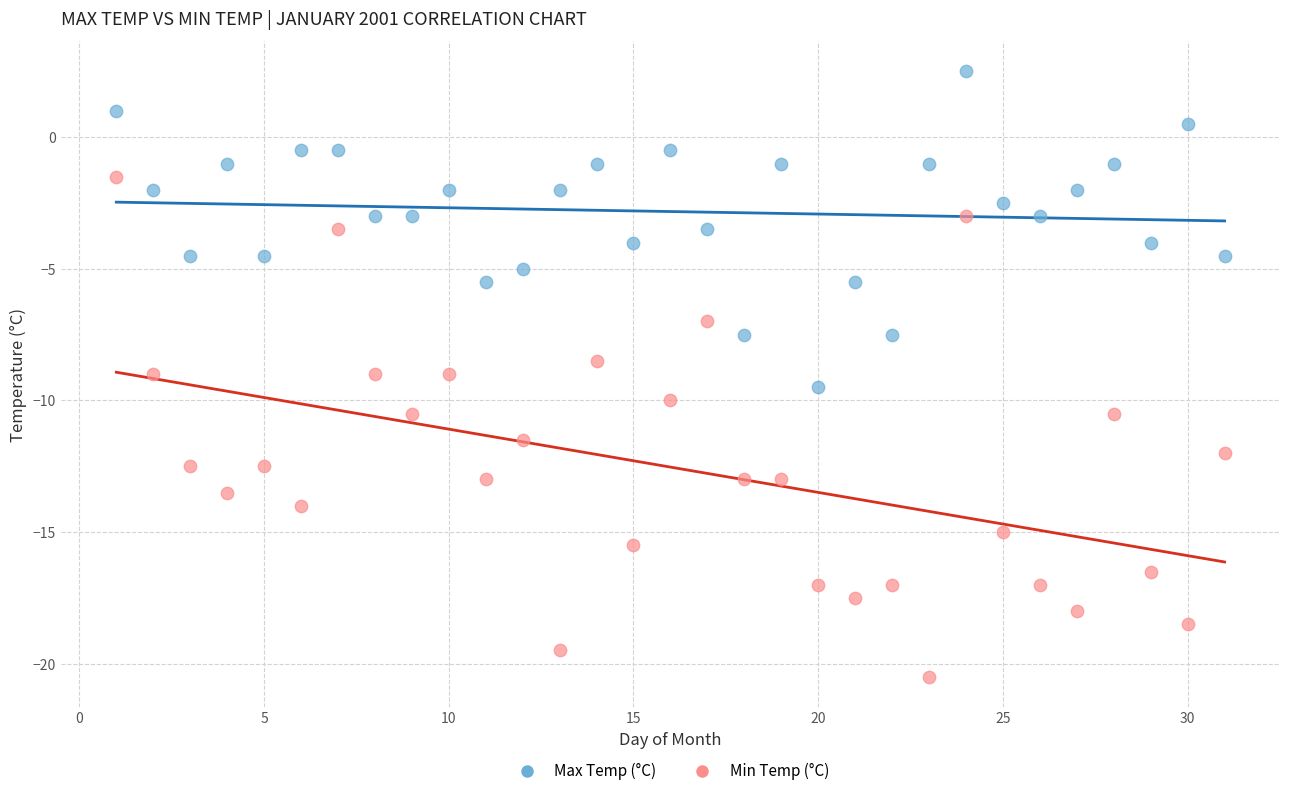

Which series contains the highest Y value?

Max Temp (°C)